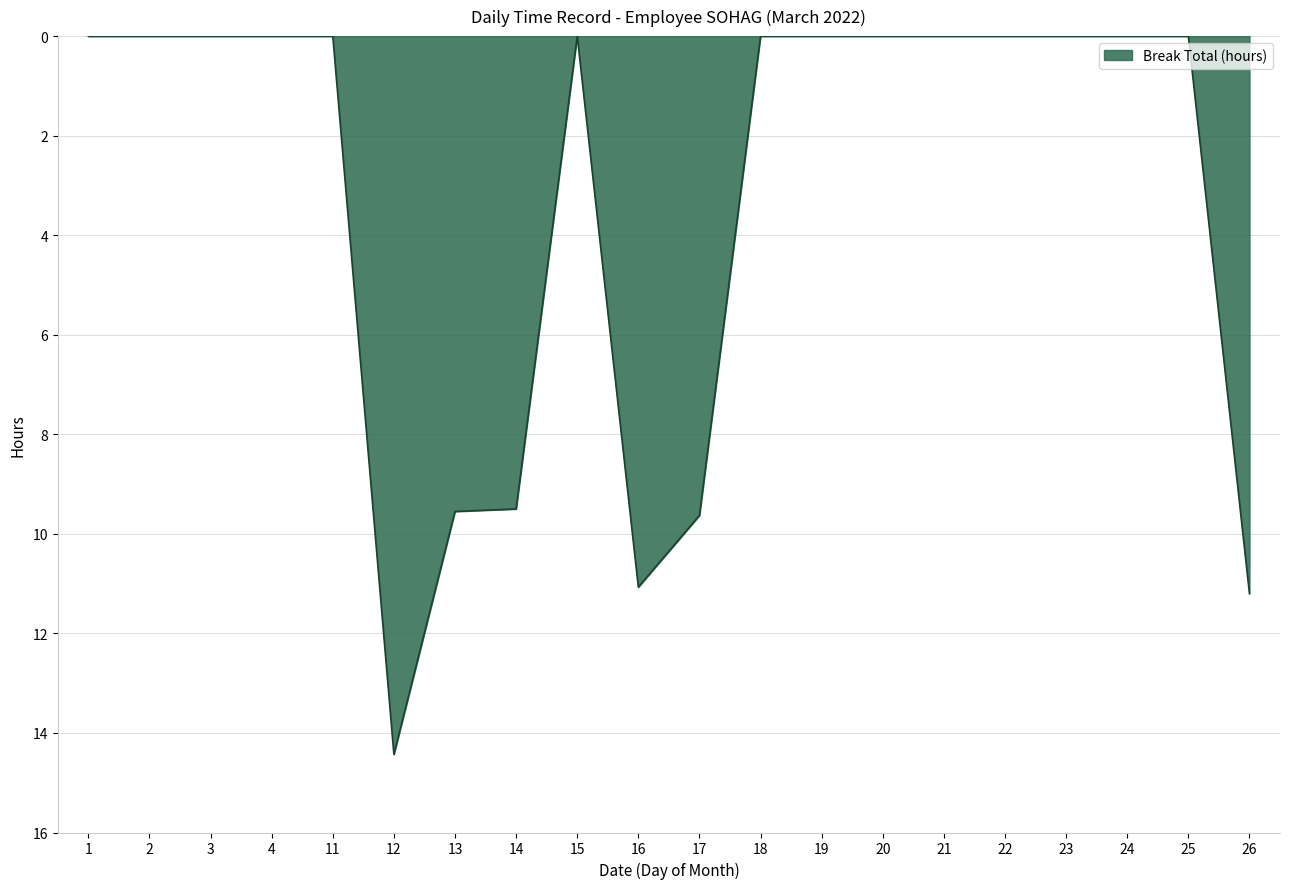

What is the greatest value displayed?

14.4